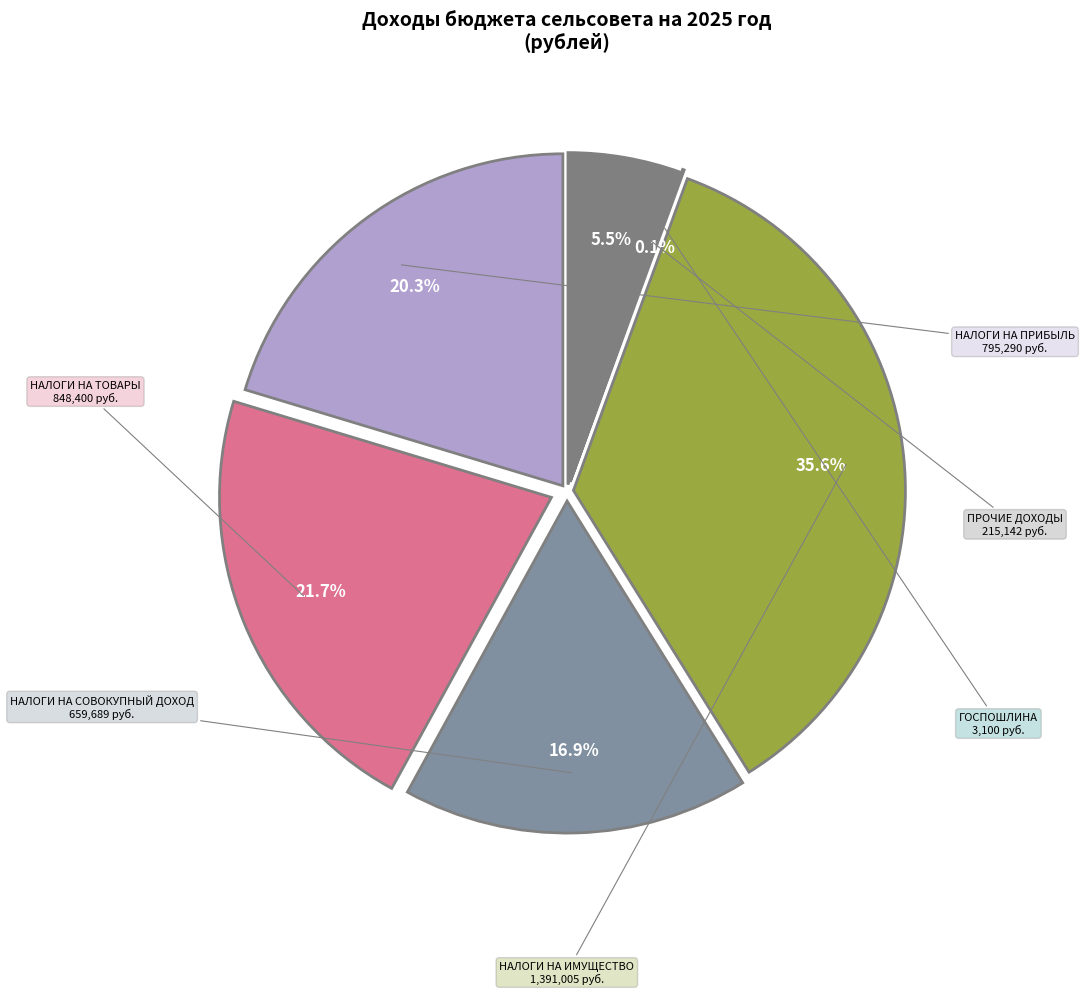

Is there a majority slice in this chart?

No